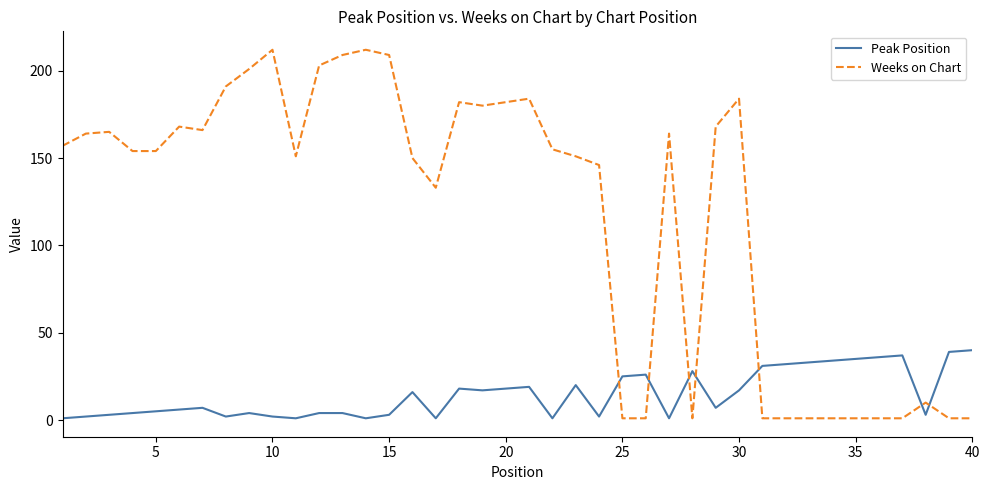

What is the difference between the maximum and minimum values in the Weeks on Chart series?

211